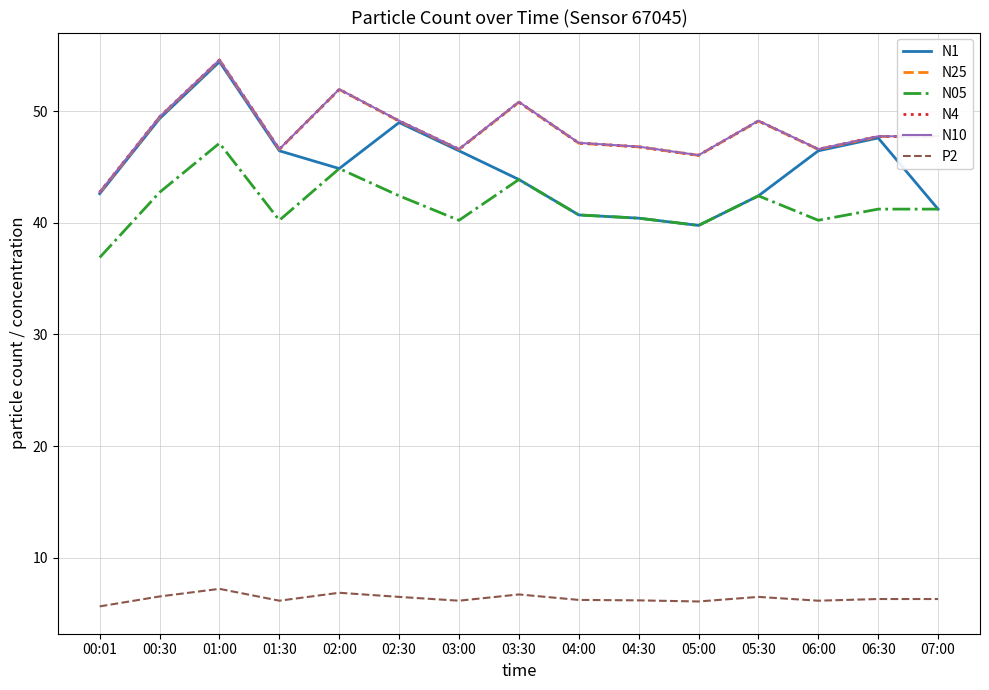

True or false: N25 and P2 intersect in this chart.

False